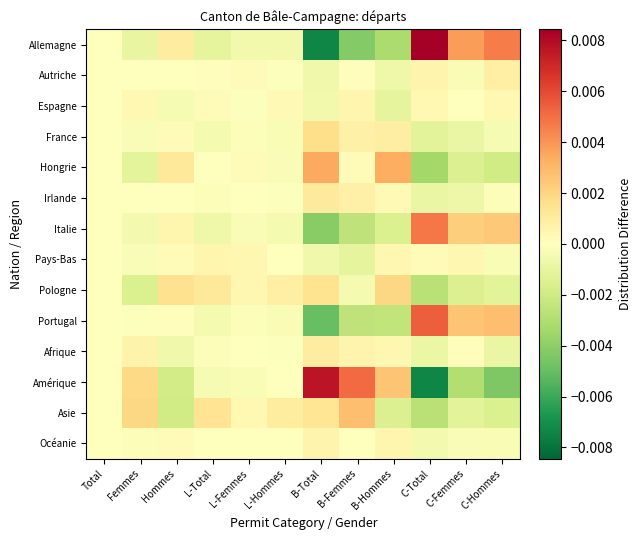

How many categories are shown in the chart?

12